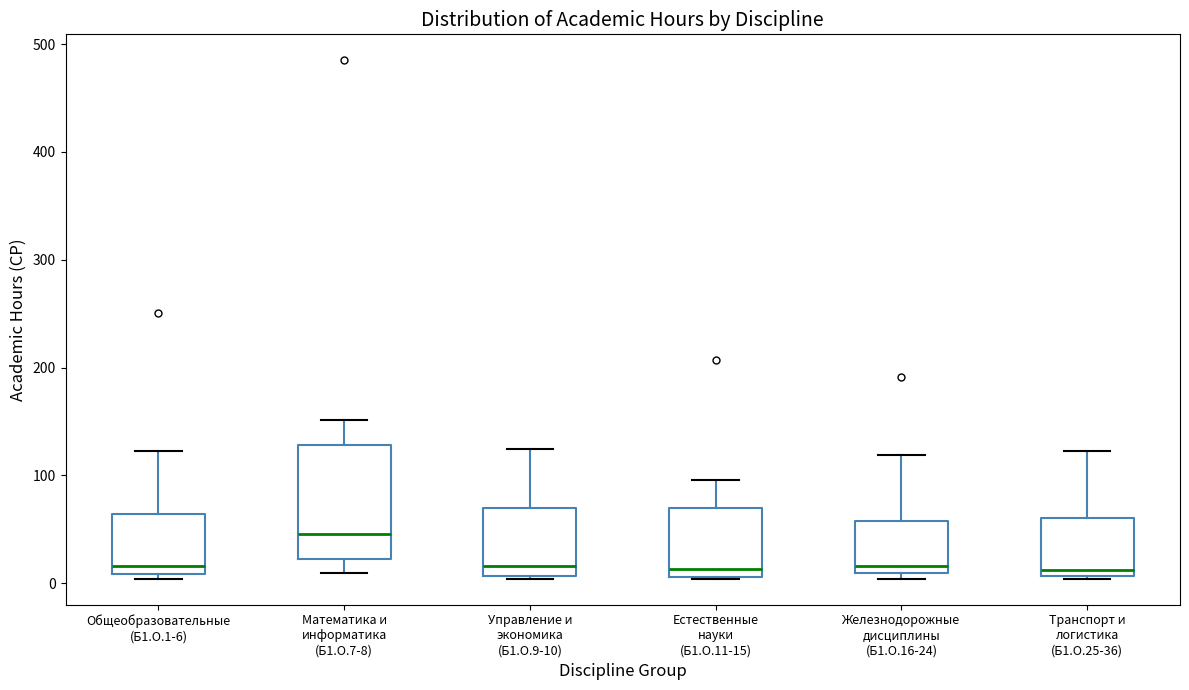

Reading left to right, transcribe this box plot: for each box, give where its median line is, the range the box spans, and where its two whiskers end, as read against the y-axis. The values are not printed on the chart, so give them approximately, as read against the axis.

Общеобразовательные (Б1.О.1-6): median 20, box 10 to 60, whiskers 0 to 120
Математика и информатика (Б1.О.7-8): median 50, box 20 to 130, whiskers 10 to 150
Управление и экономика (Б1.О.9-10): median 20, box 10 to 70, whiskers 0 to 120
Естественные науки (Б1.О.11-15): median 10 (just above the box's lower edge), box 10 to 70, whiskers 0 to 100
Железнодорожные дисциплины (Б1.О.16-24): median 20, box 10 to 60, whiskers 0 to 120
Транспорт и логистика (Б1.О.25-36): median 10 (just above the box's lower edge), box 10 to 60, whiskers 0 to 120